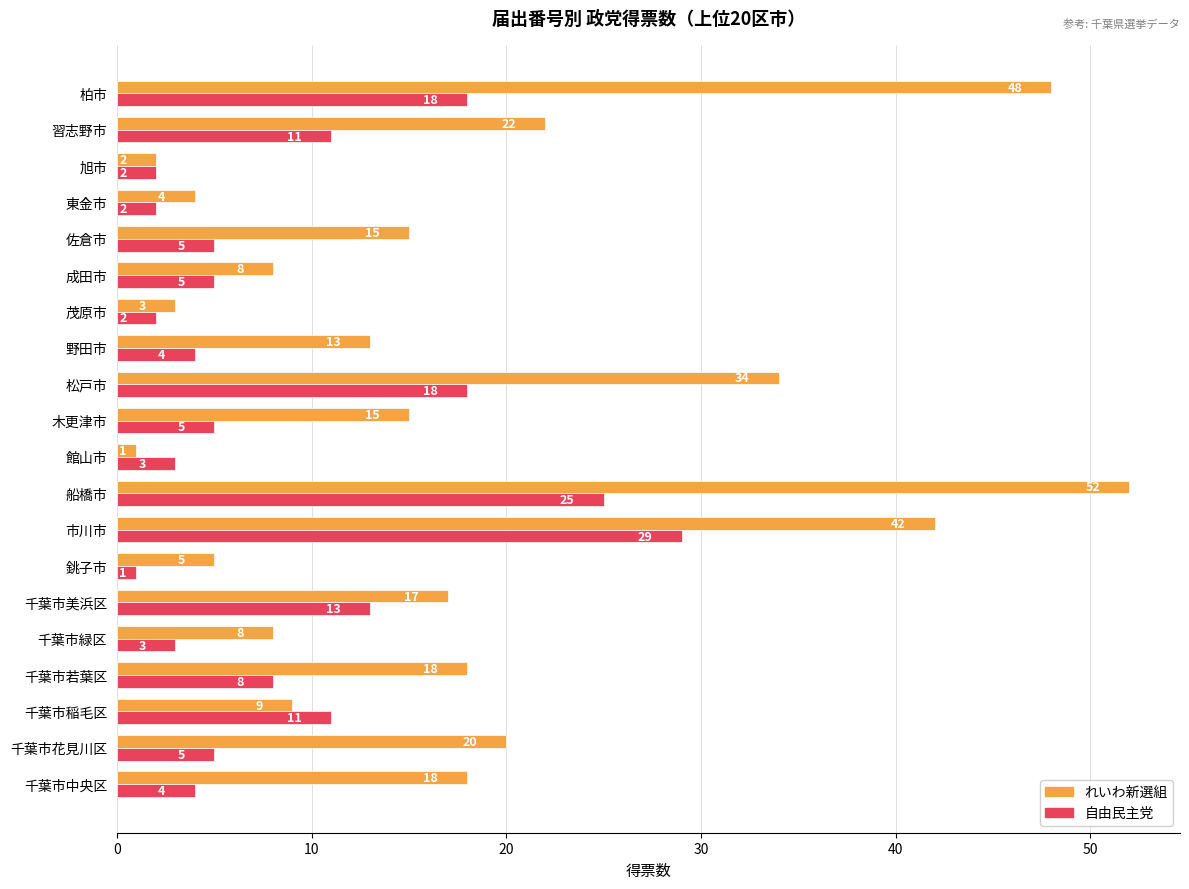

Is the value of れいわ新選組 at 東金市 greater than the value of 自由民主党 at 東金市?

Yes